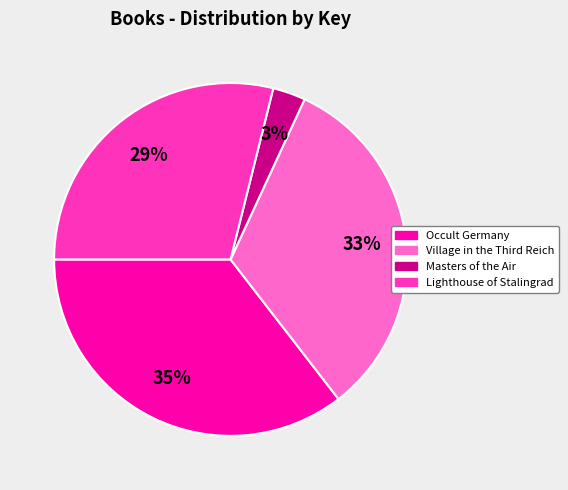

Is it true that Occult Germany is 35% of the pie?

True